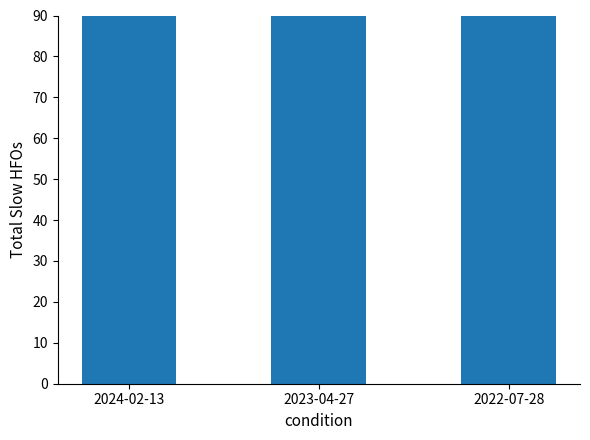

What is the greatest value displayed?

10000